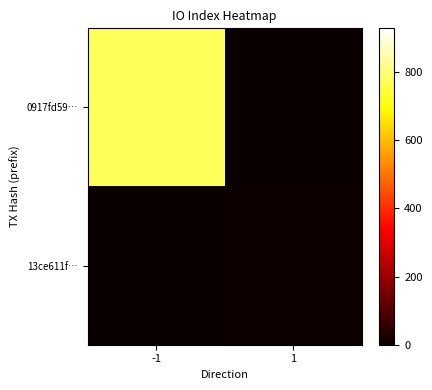

Reading left to right, transcribe all the data shown in this chart.

0917fd59…: -1=774	1=0
13ce611f…: -1=0	1=6